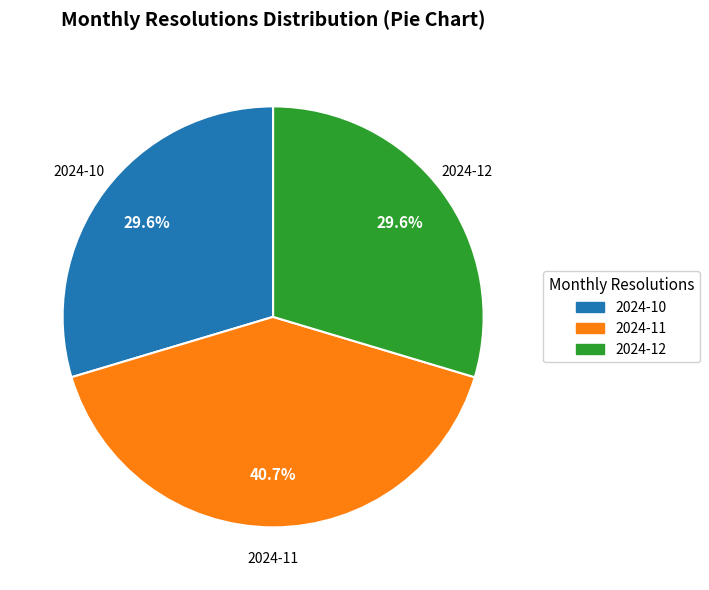

What percentage is the 2024-10 slice, to the nearest percent?

30%